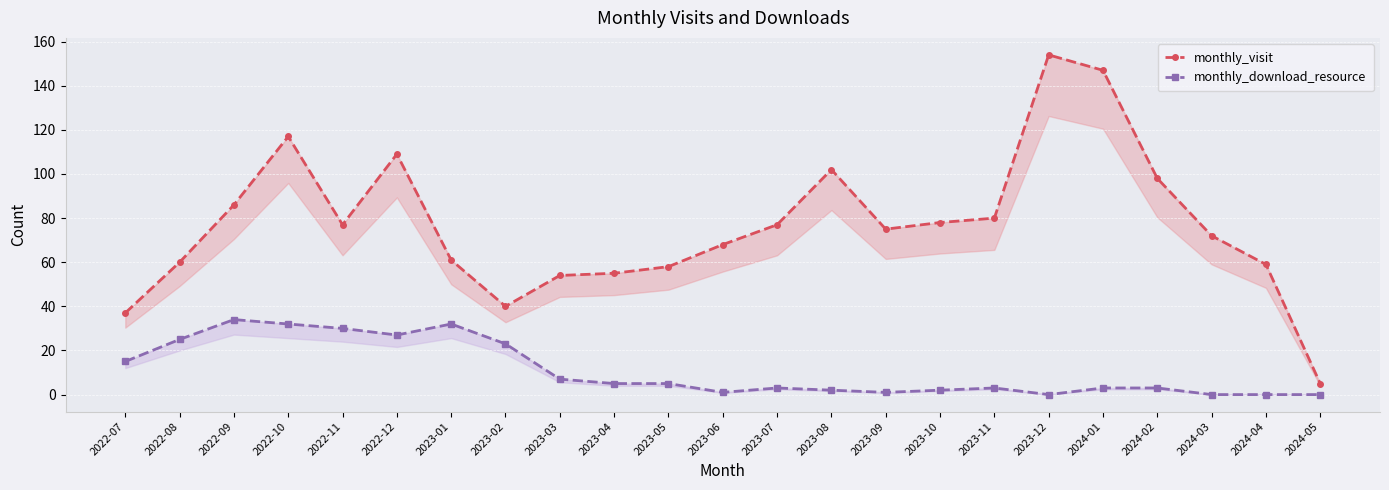

At which label is monthly_download_resource closest to 17?

2022-07